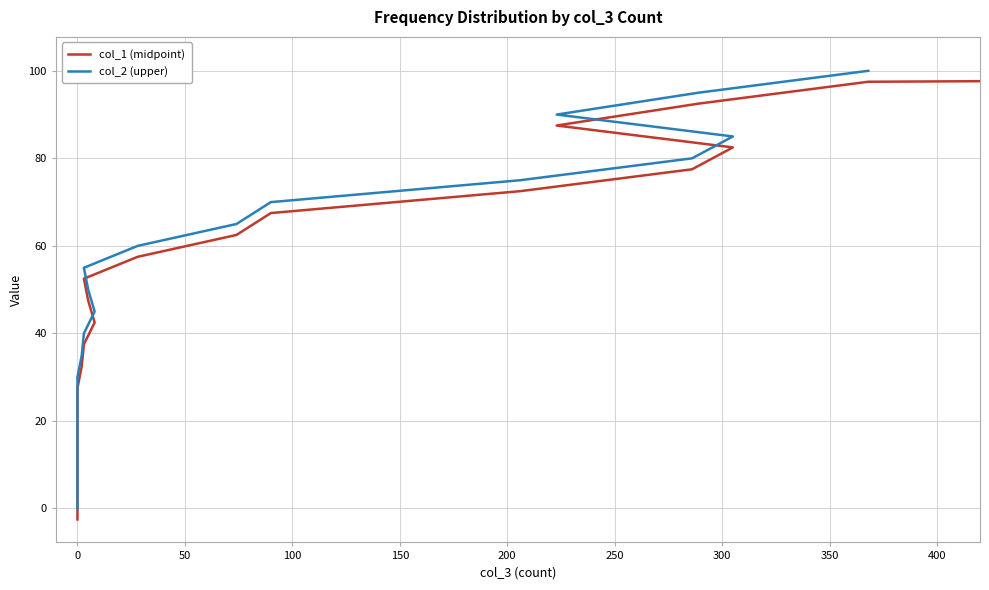

What is the label of the 9th point from the right?

74